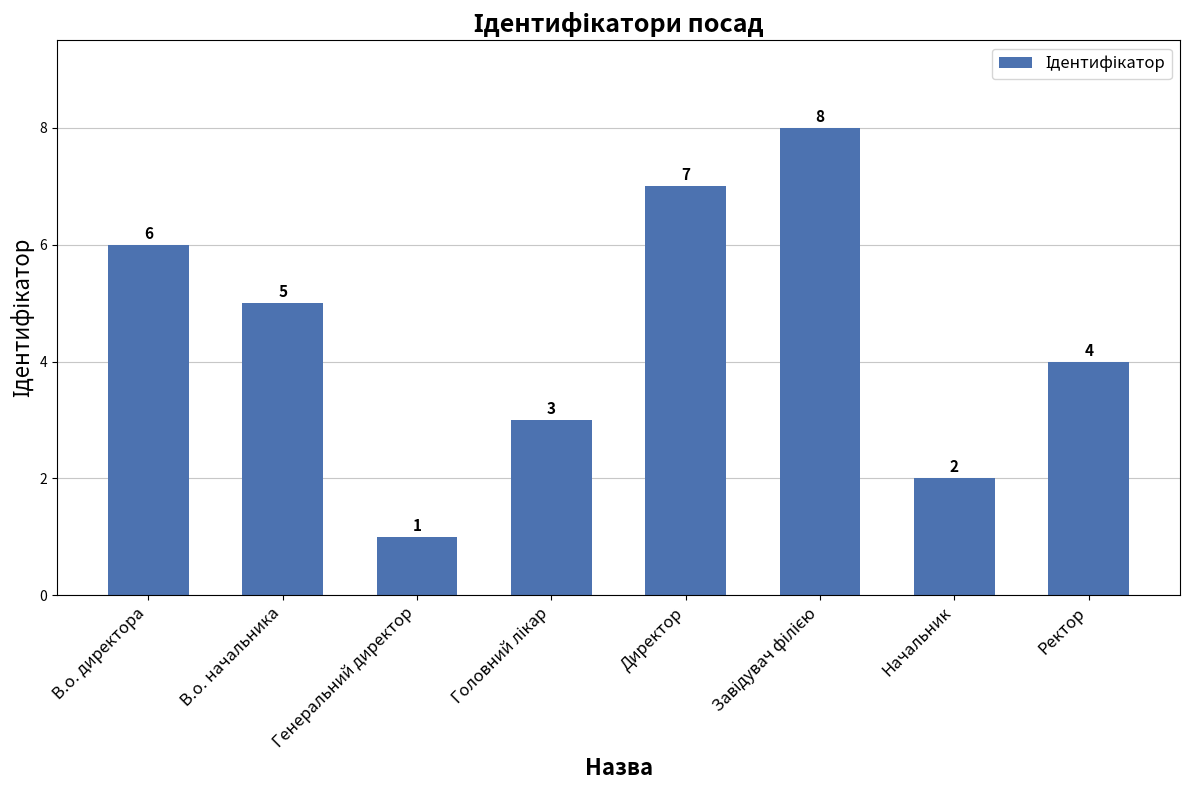

What is the maximum value shown in the chart?

8